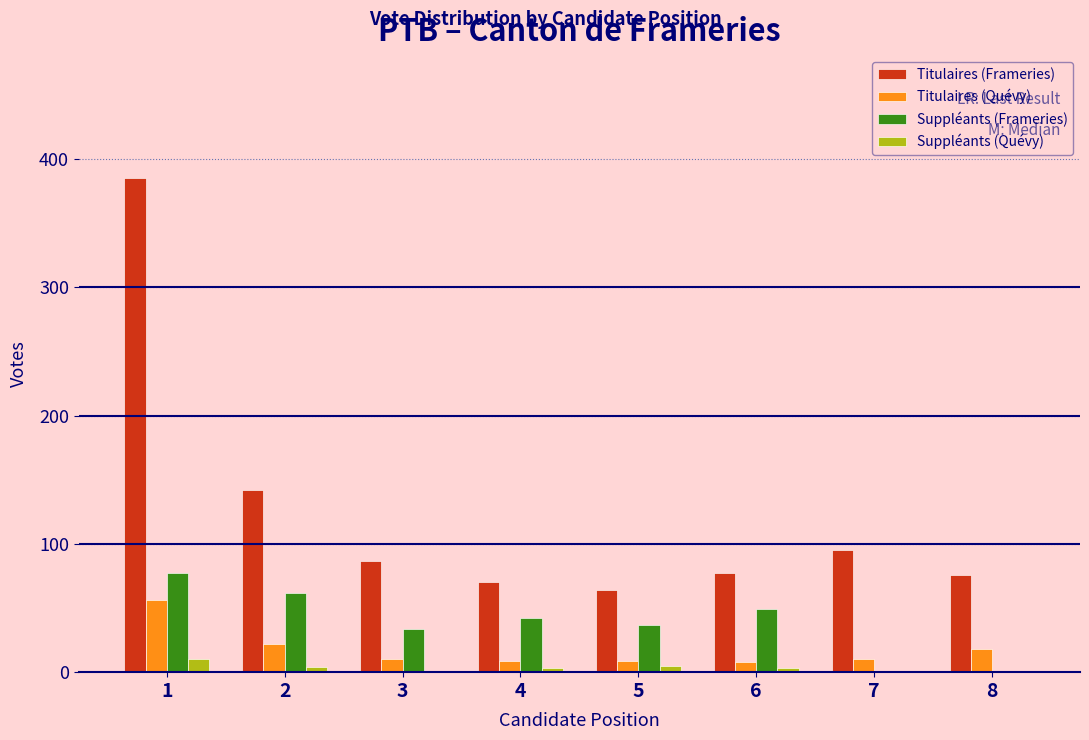

What is the sum of all Suppléants (Quévy) values?

26